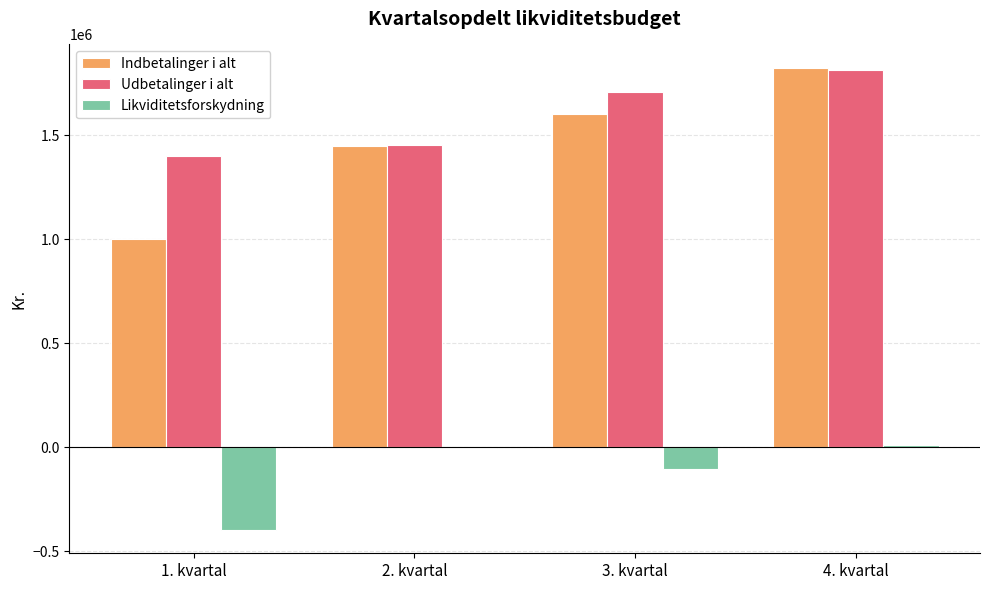

What is the maximum value for Indbetalinger i alt?

1825000